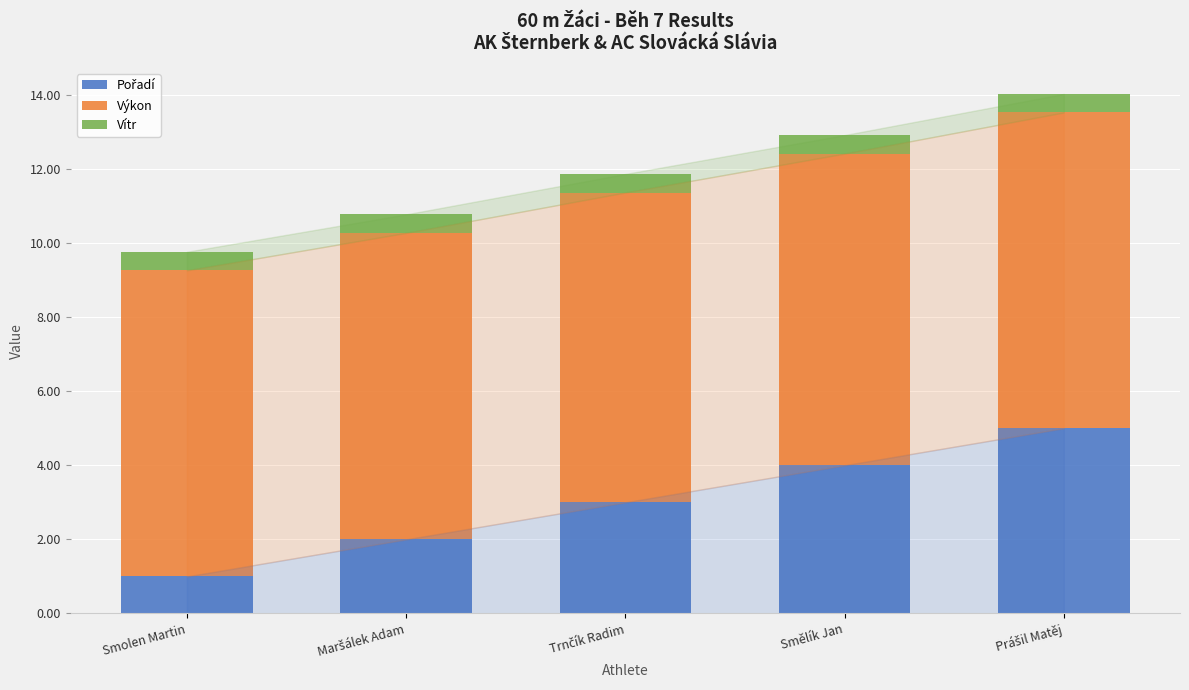

What is the total value across all series at Smolen Martin?

9.8